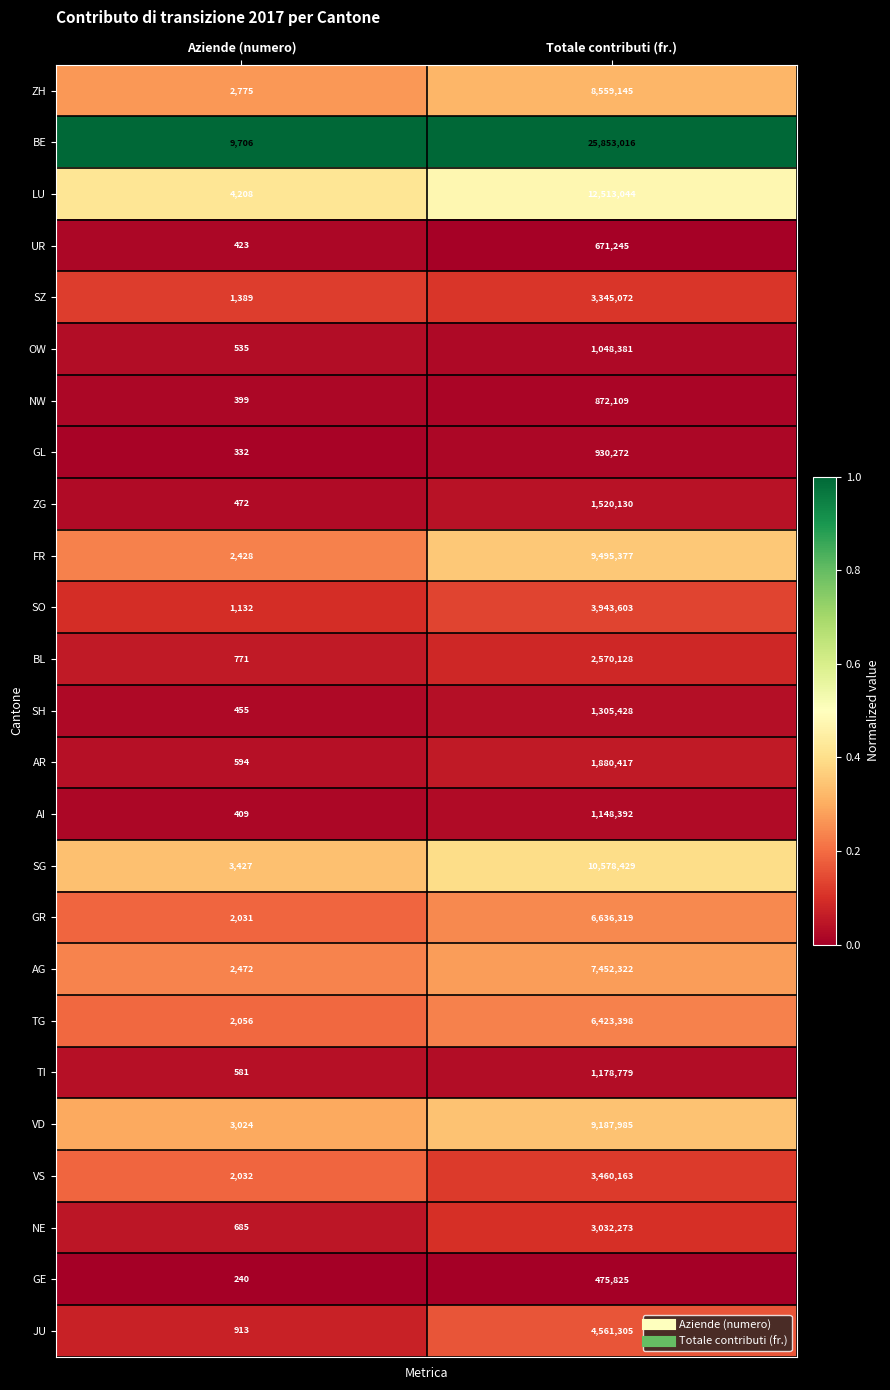

Rank the series at Aziende (numero) from highest to lowest value.

BE, LU, SG, VD, ZH, AG, FR, TG, VS, GR, SZ, SO, JU, BL, NE, AR, TI, OW, ZG, SH, UR, AI, NW, GL, GE